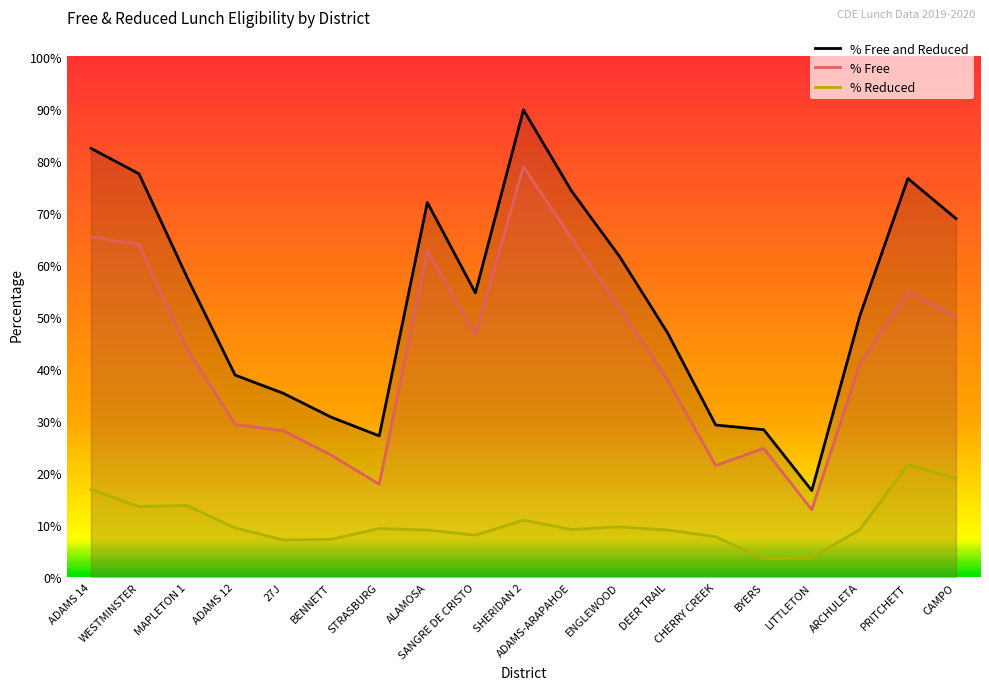

Which series has the widest spread of values?

% Free and Reduced